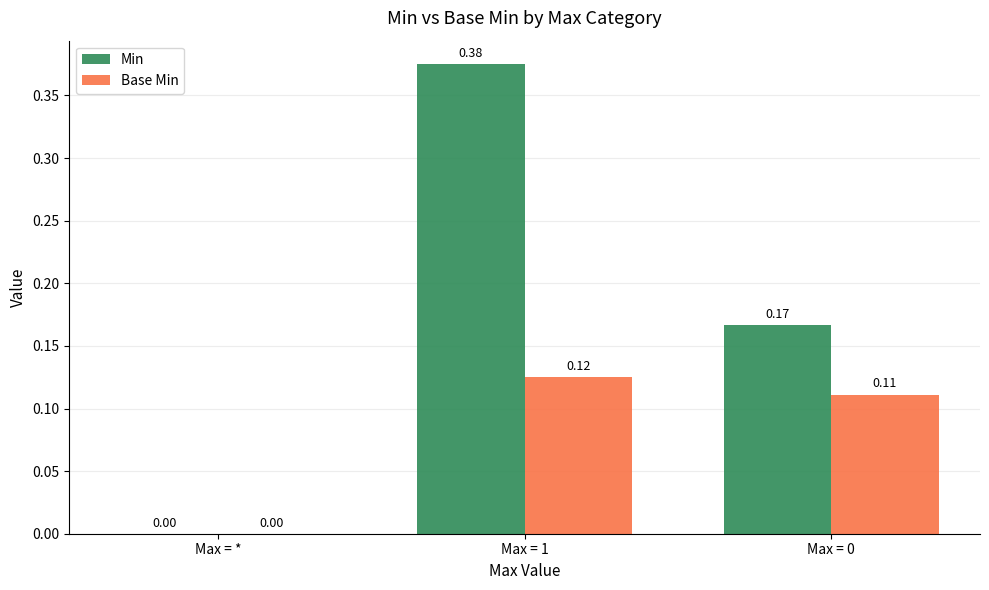

Which series has the largest total across all categories?

Min